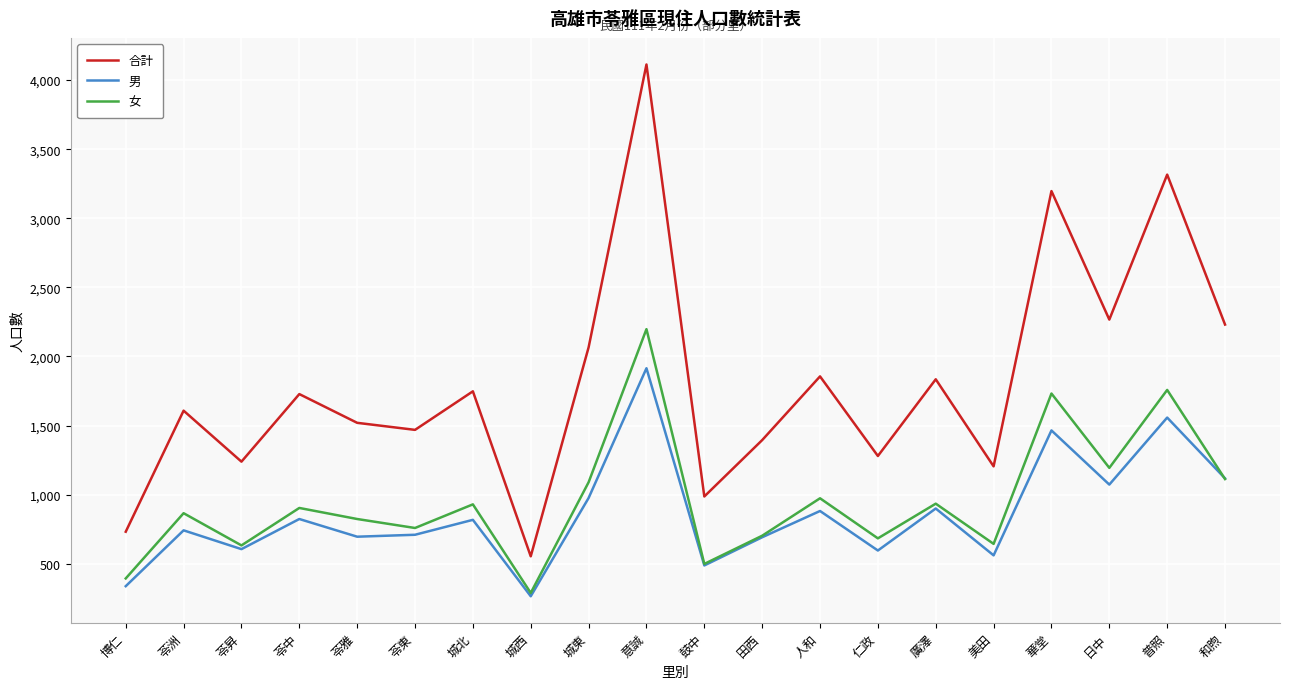

True or false: 男 and 合計 cross at least once.

False